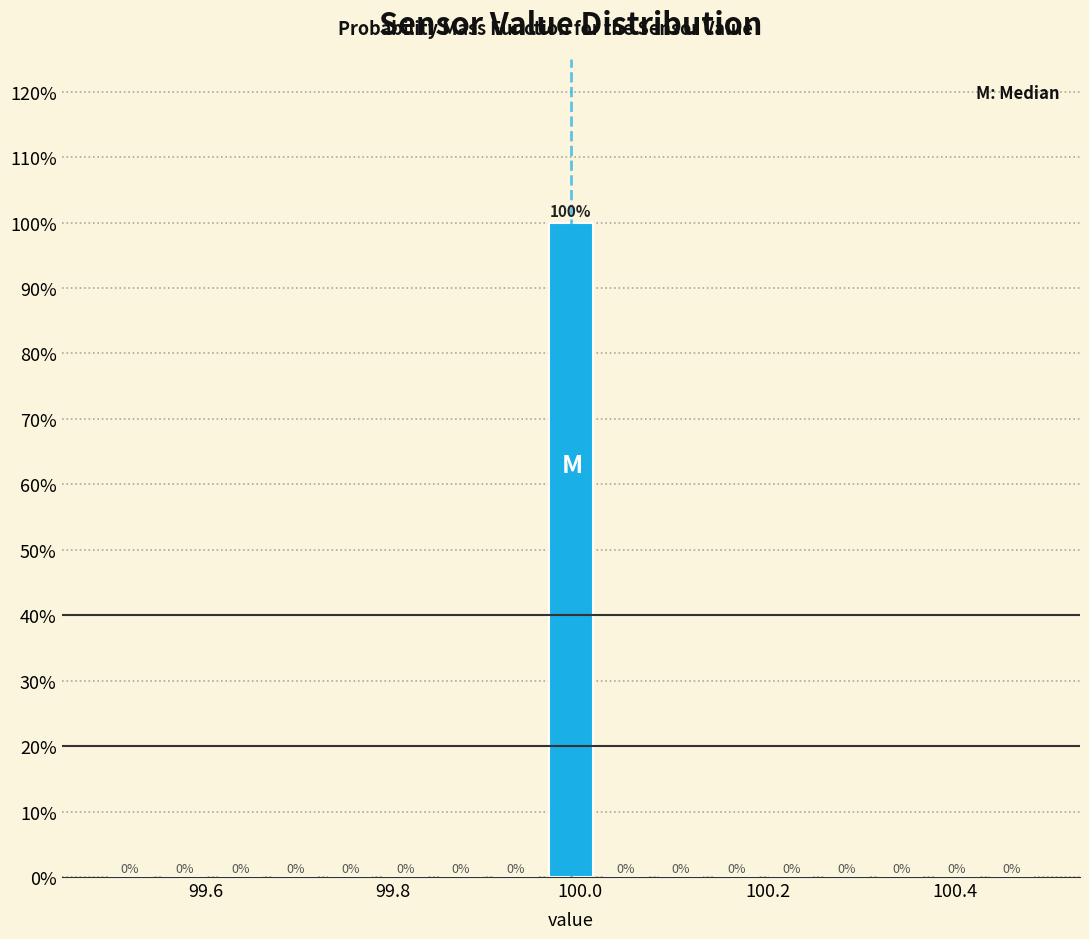

Around what value on the x-axis is the tallest bar? Give the approximate position of its centre, as read against the axis.

100.00